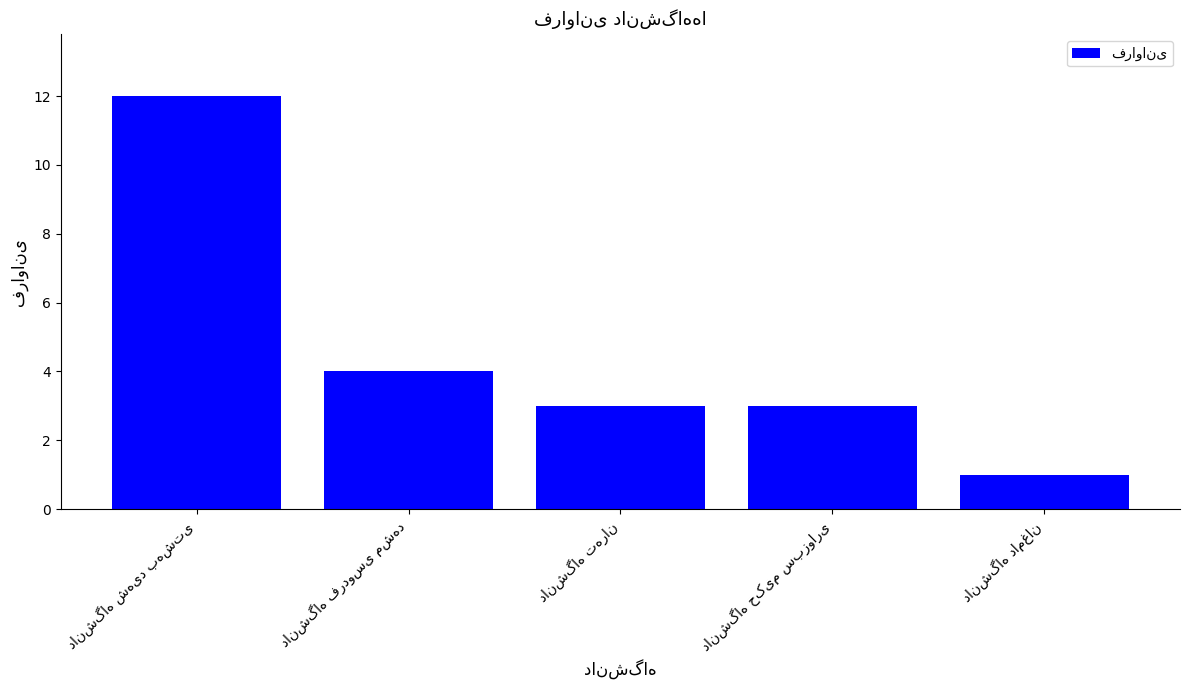

Reading left to right, what are all the values shown in this chart?

12	4	3	3	1